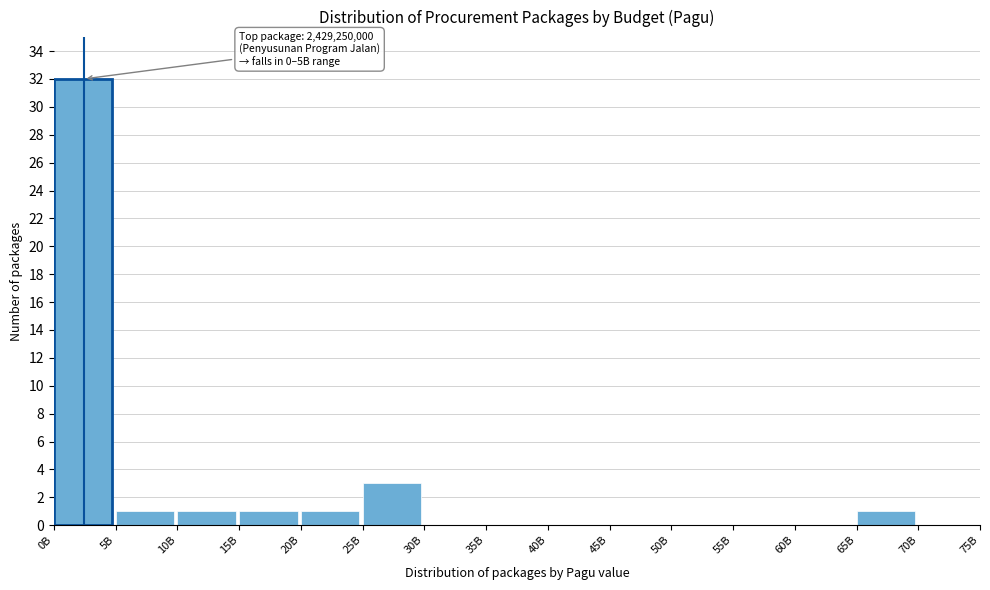

Reading left to right, list all the values displayed in this chart.

0B=32	5B=1	10B=1	15B=1	20B=1	25B=3	30B=0	35B=0	40B=0	45B=0	50B=0	55B=0	60B=0	65B=1	70B=0